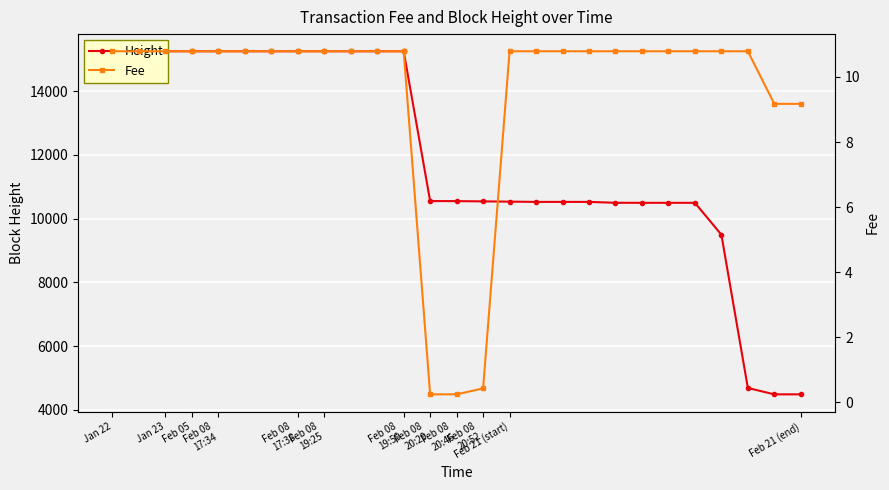

At which label does Fee first exceed 10?

Jan 22